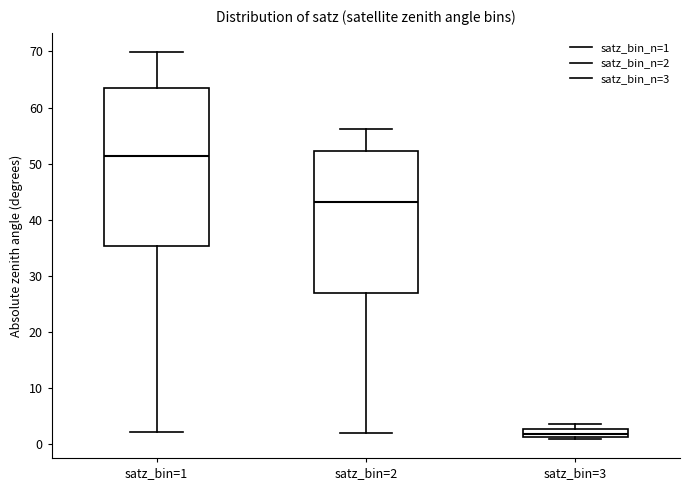

Which box has the highest median line?

satz_bin=1